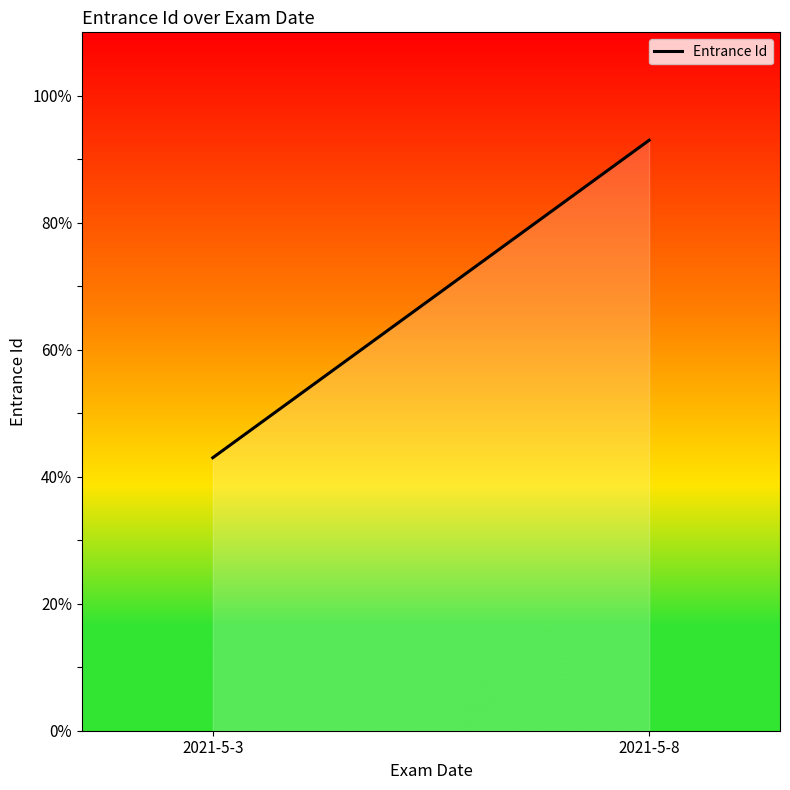

What is the difference between the maximum and minimum values?

50